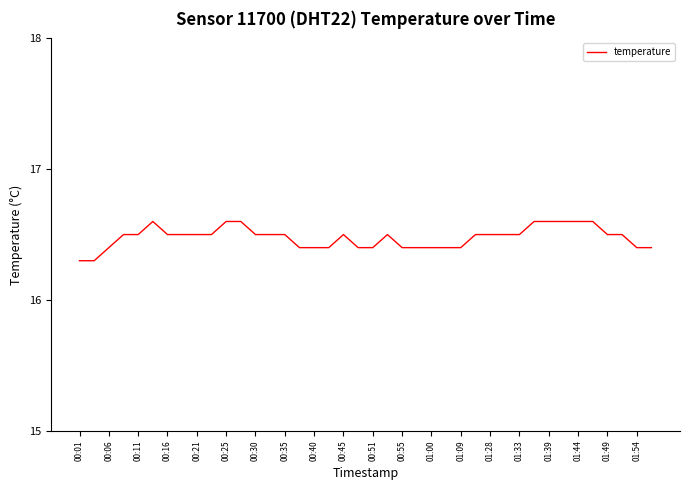

What is the maximum value shown in the chart?

16.6